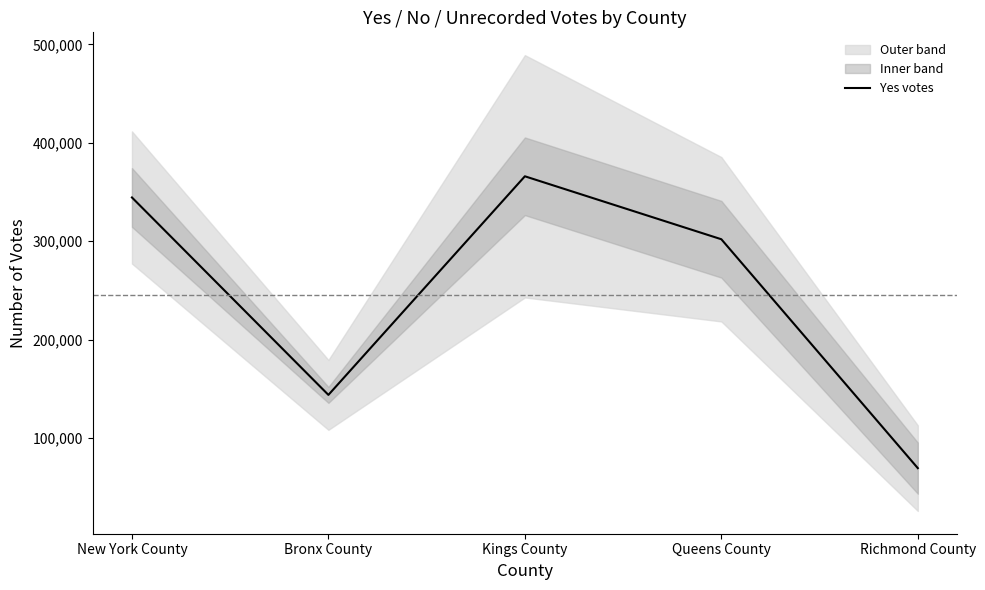

What is the difference between the values at Richmond County and Bronx County?

74423